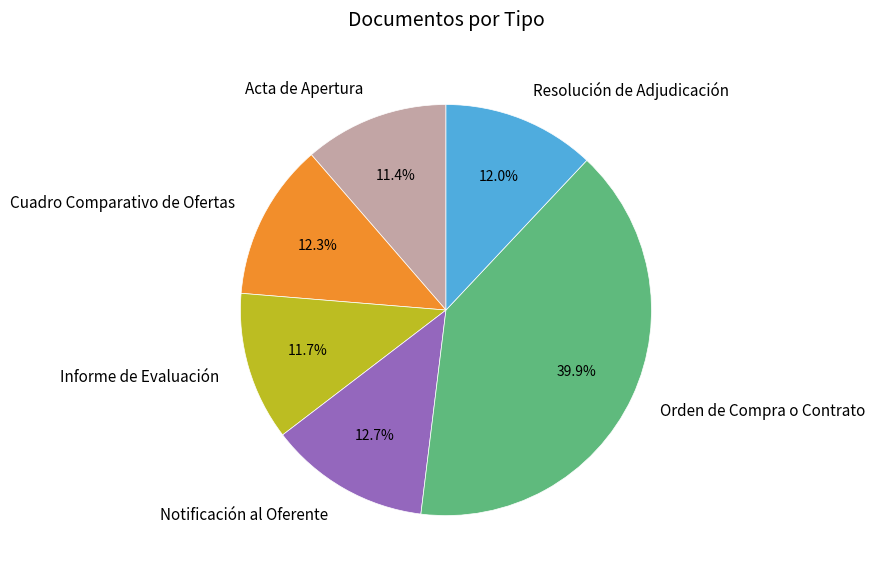

Which slice is the largest?

Orden de Compra o Contrato